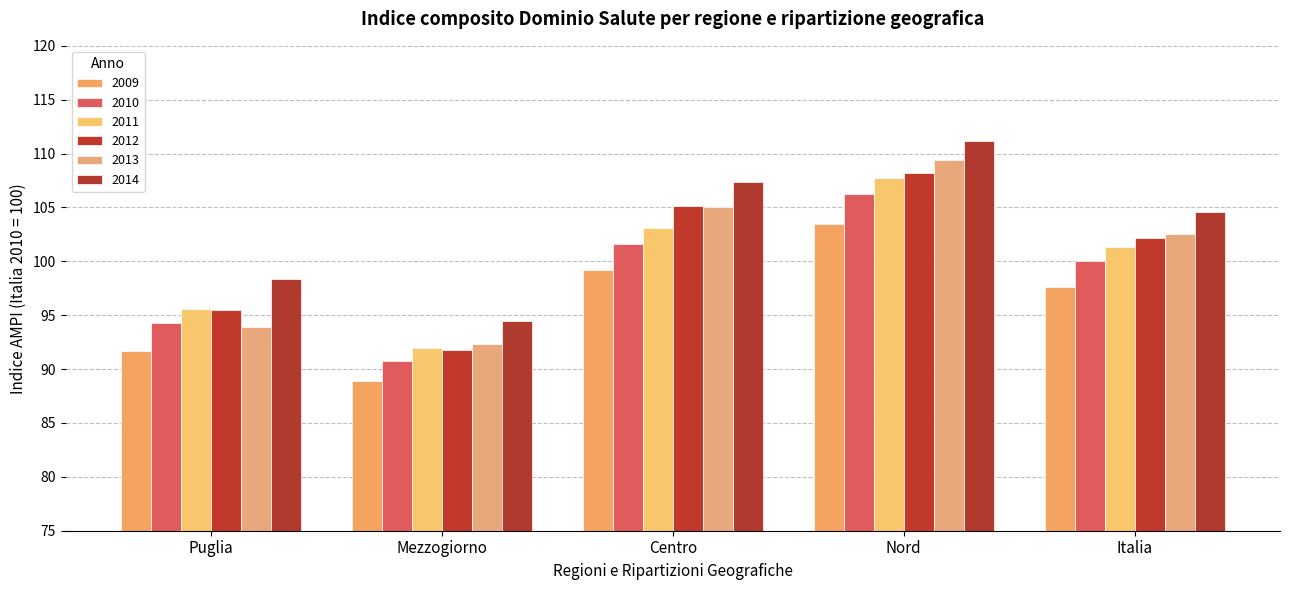

List the series in order of their peak value, highest first.

2014, 2013, 2012, 2011, 2010, 2009